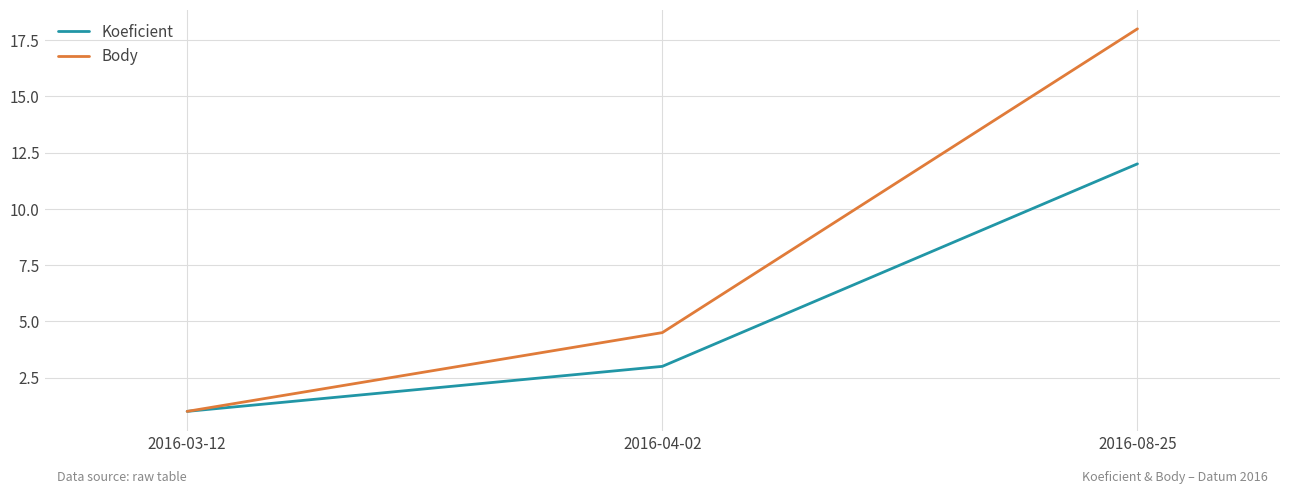

At 2016-08-25, list the series in order from largest to smallest.

Body, Koeficient